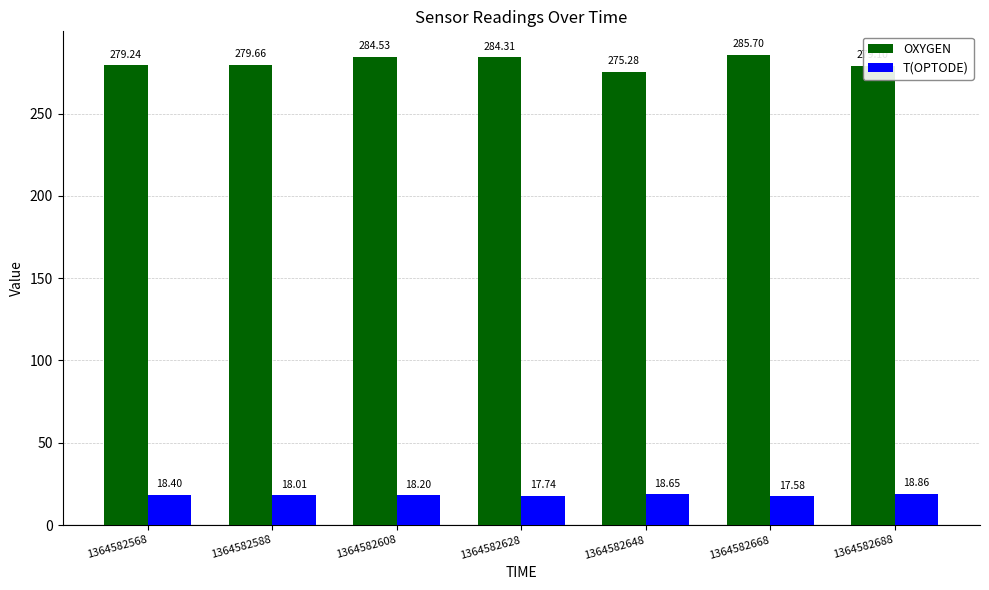

Rank the categories by T(OPTODE) value from highest to lowest.

1364582688, 1364582648, 1364582568, 1364582608, 1364582588, 1364582628, 1364582668